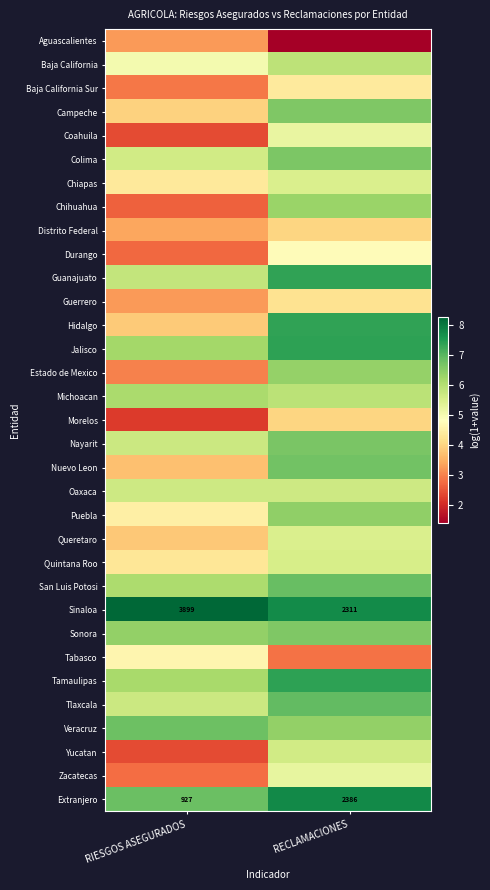

Which series has the largest total across all categories?

Sinaloa